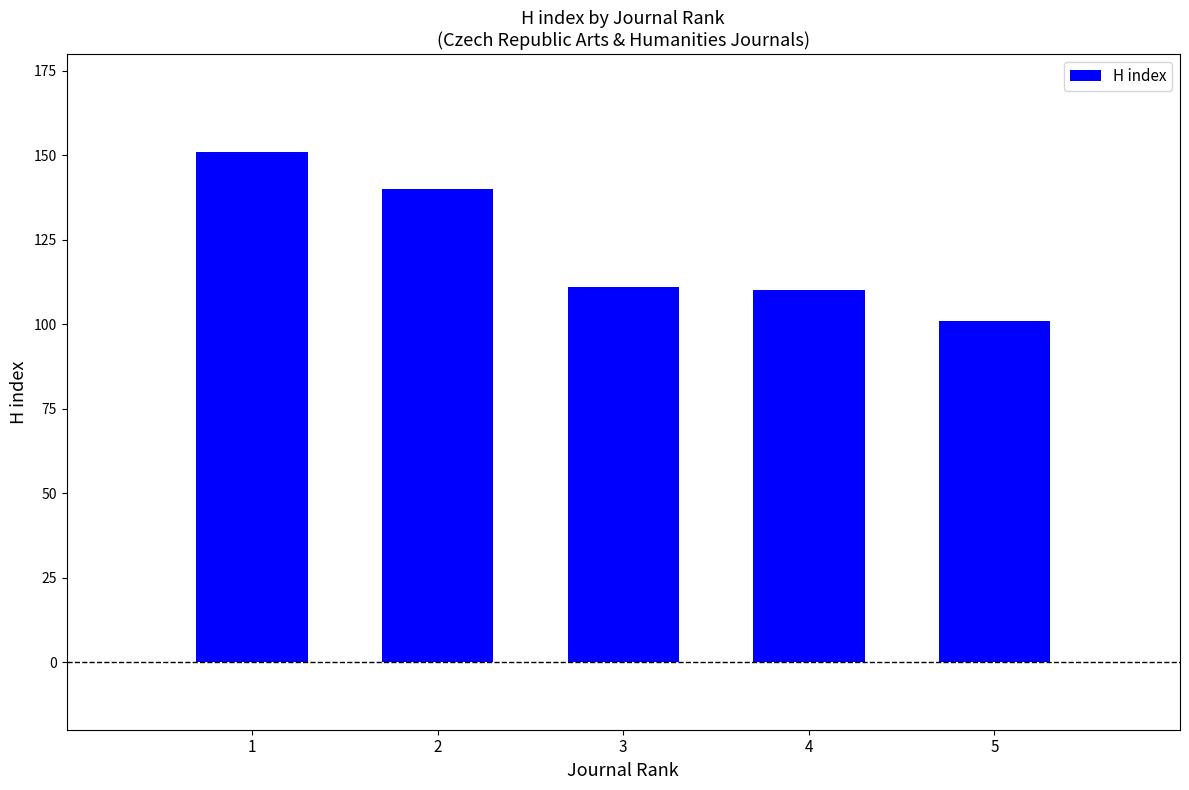

Count the number of data series in this chart.

1